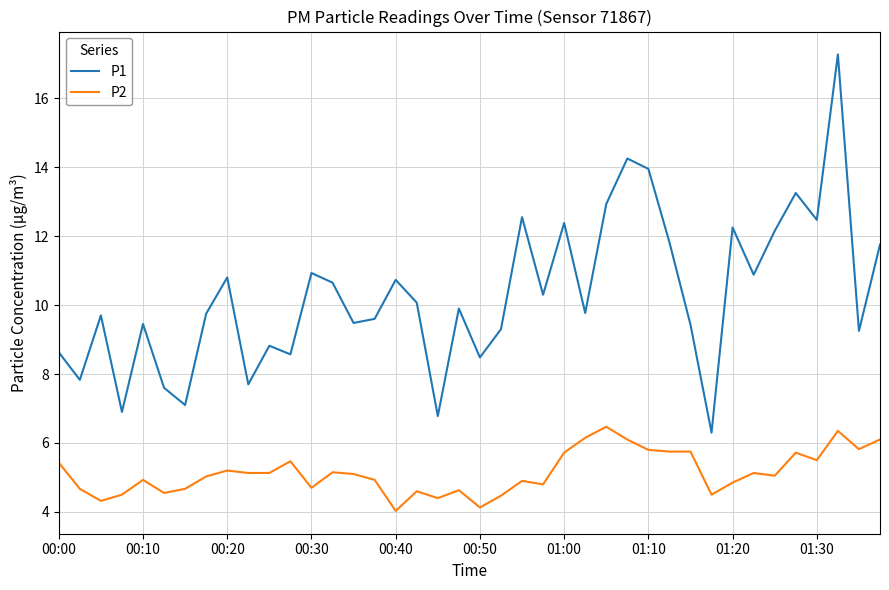

Which series has the widest spread of values?

P1